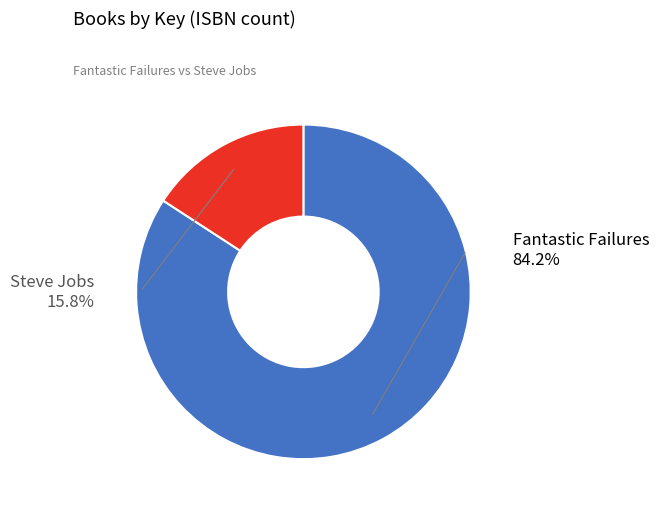

To the nearest percent, what portion does Fantastic Failures represent?

84%